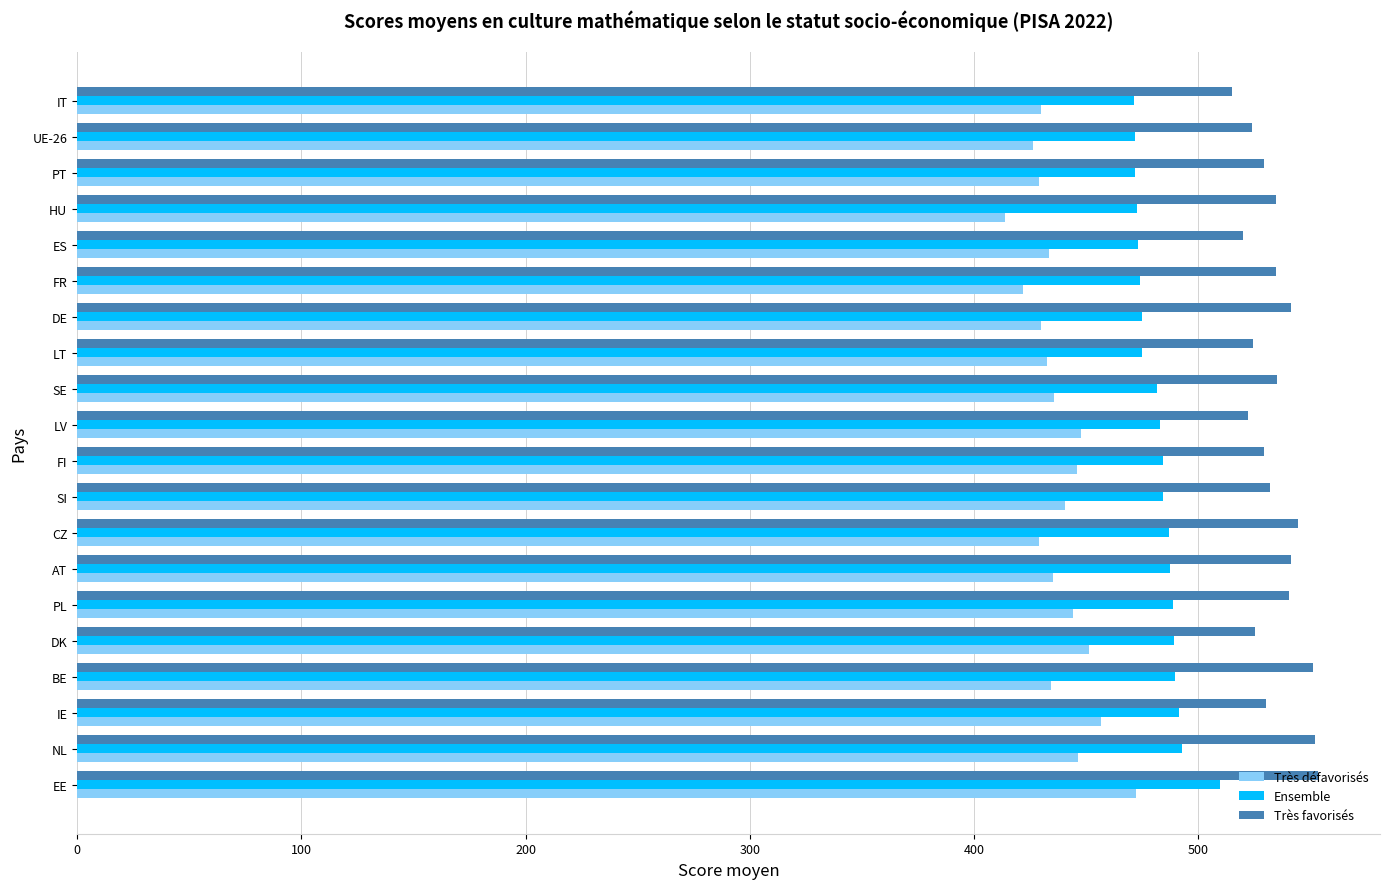

Read the Ensemble value at LT.

475.1